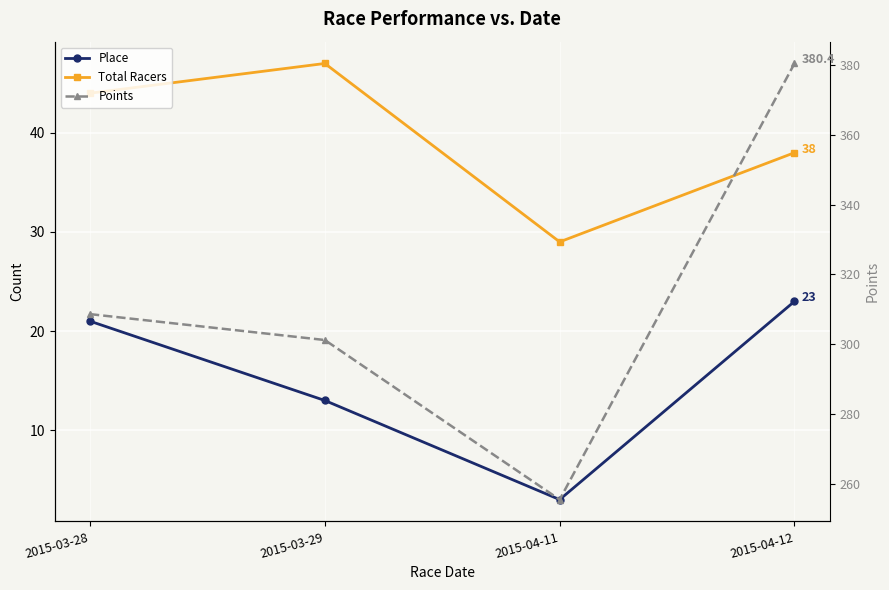

How many lines are shown in the chart?

3